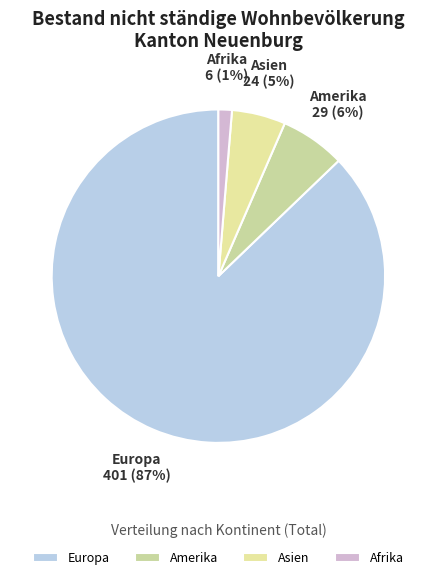

Is the sum of Afrika and Amerika greater than half?

No